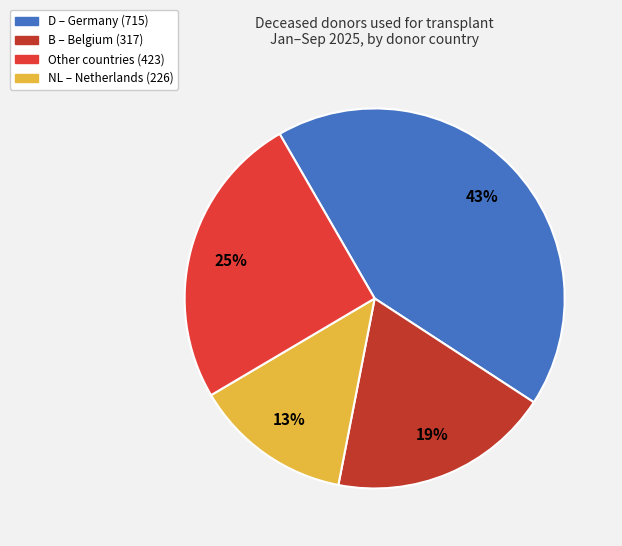

Is there any slice that represents more than half of the pie?

No